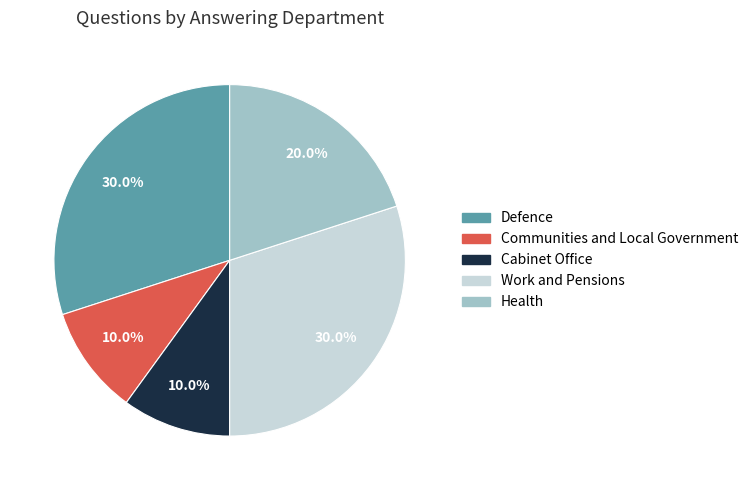

To the nearest percent, what is the combined percentage of Defence and Health?

50%